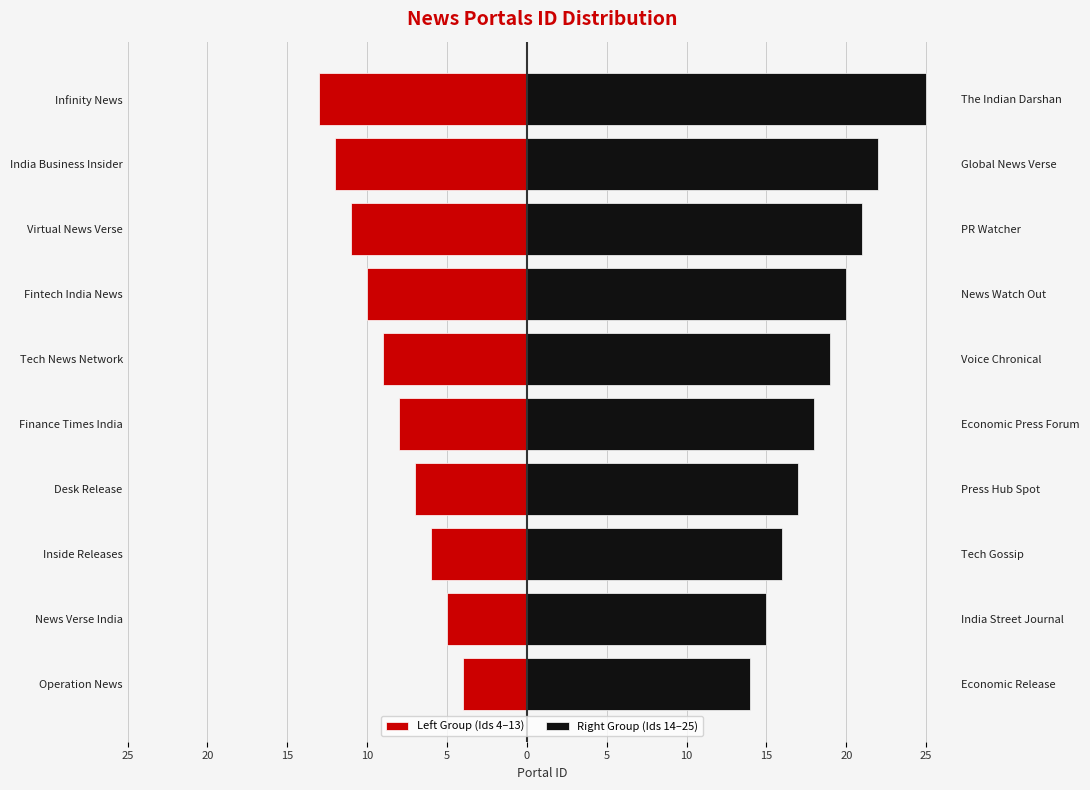

What is the minimum value for Left Group (Ids 4–13)?

-13